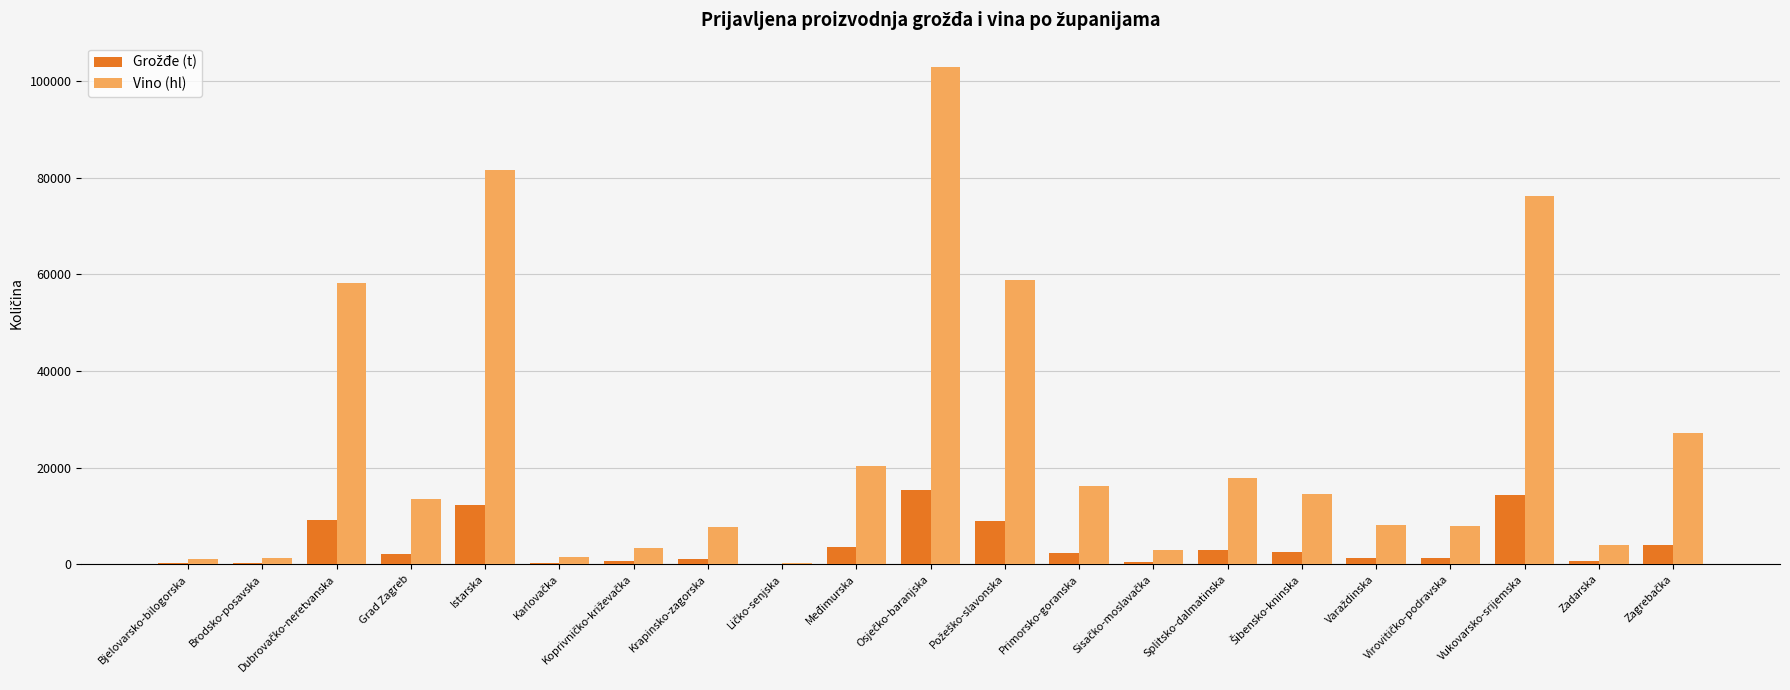

Which series has the largest total across all categories?

Vino (hl)